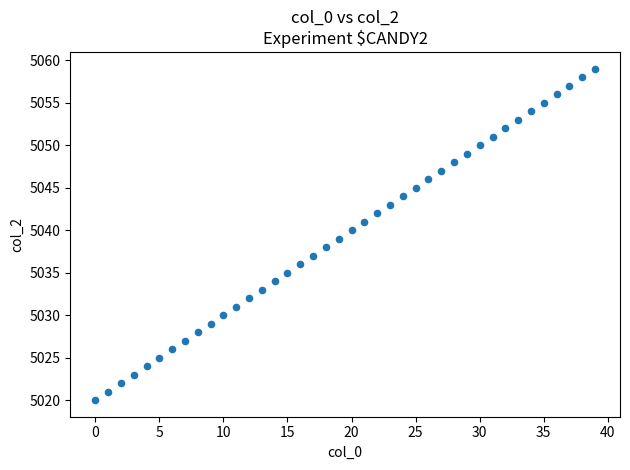

What is the range of Y values (max minus min)?

39